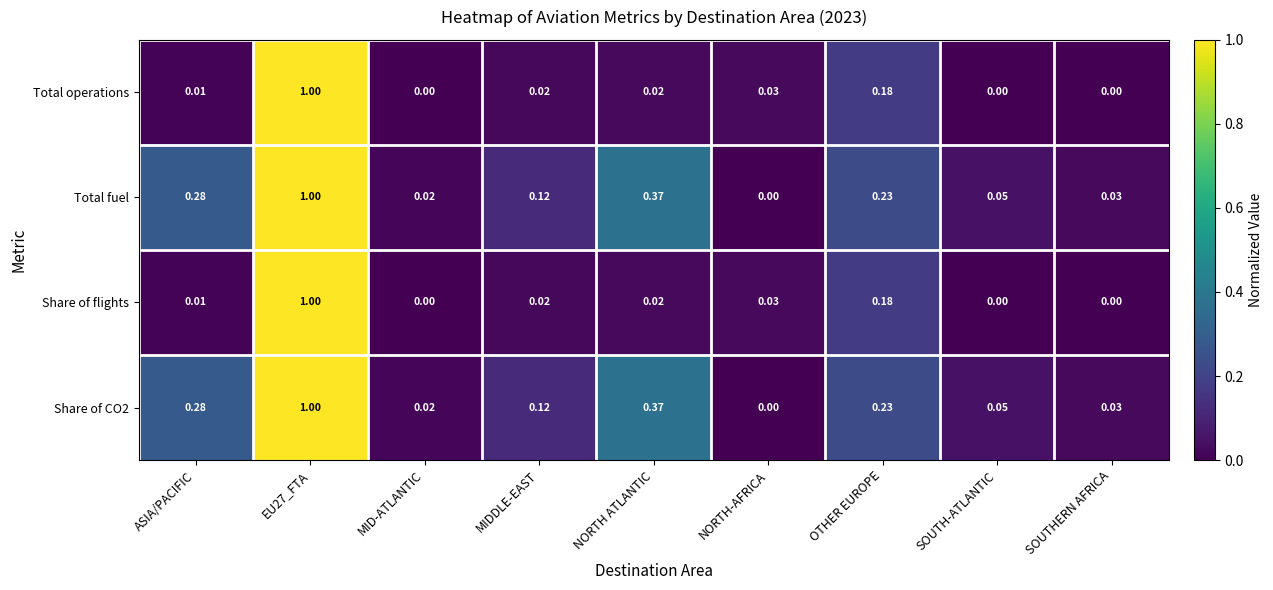

Is the value of Share of CO2 at EU27_FTA greater than the value of Total fuel at SOUTHERN AFRICA?

Yes